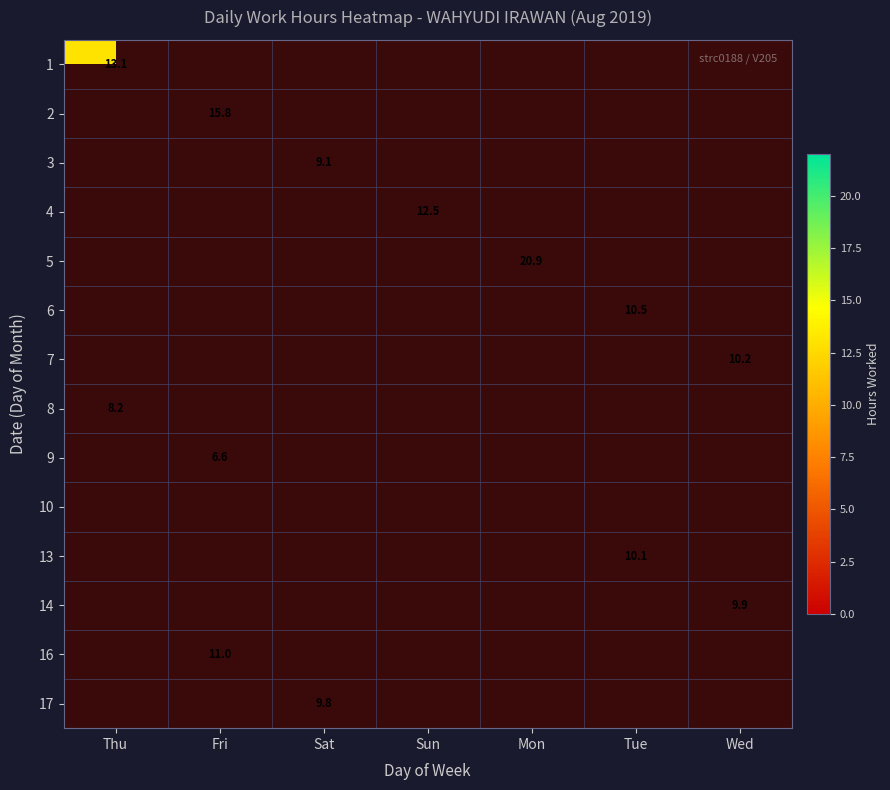

What is the minimum value shown in the chart?

6.6